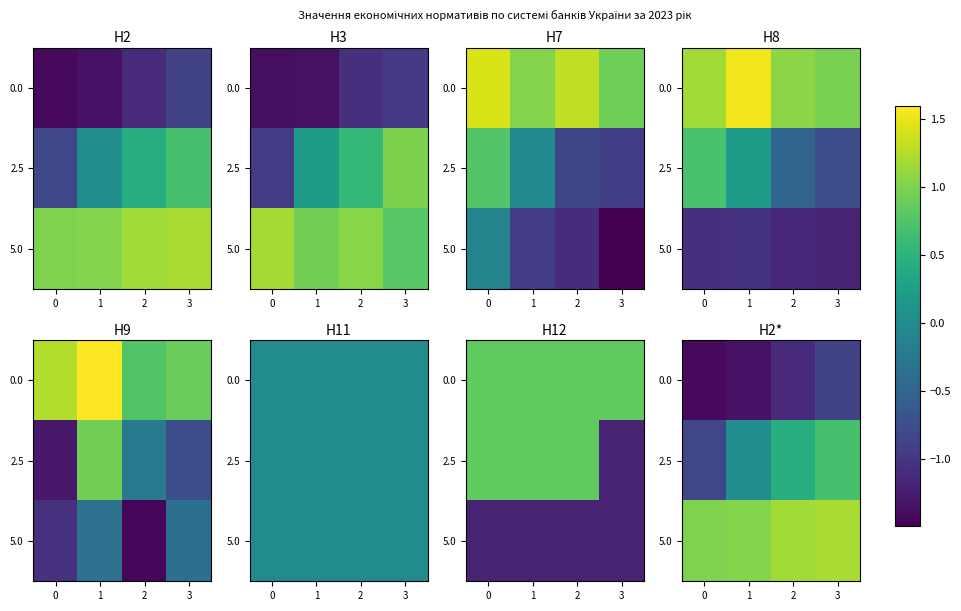

Where is 0.0 nearest to the value -1?

2